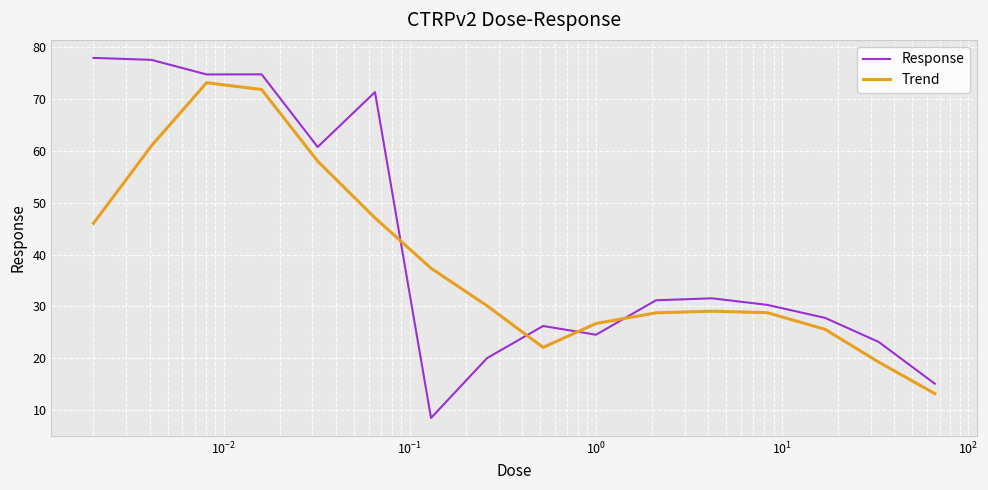

True or false: Response and Trend cross at least once.

True